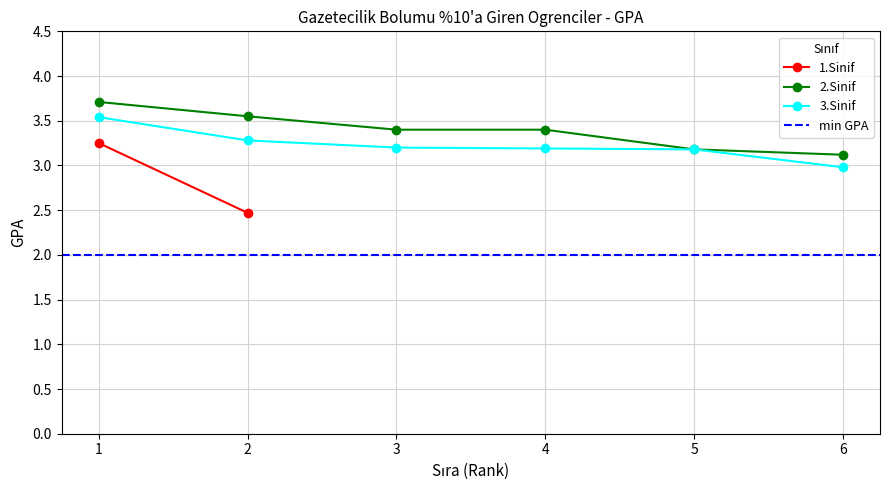

Is it true that 3.Sinif equals 3.3 at 2?

True